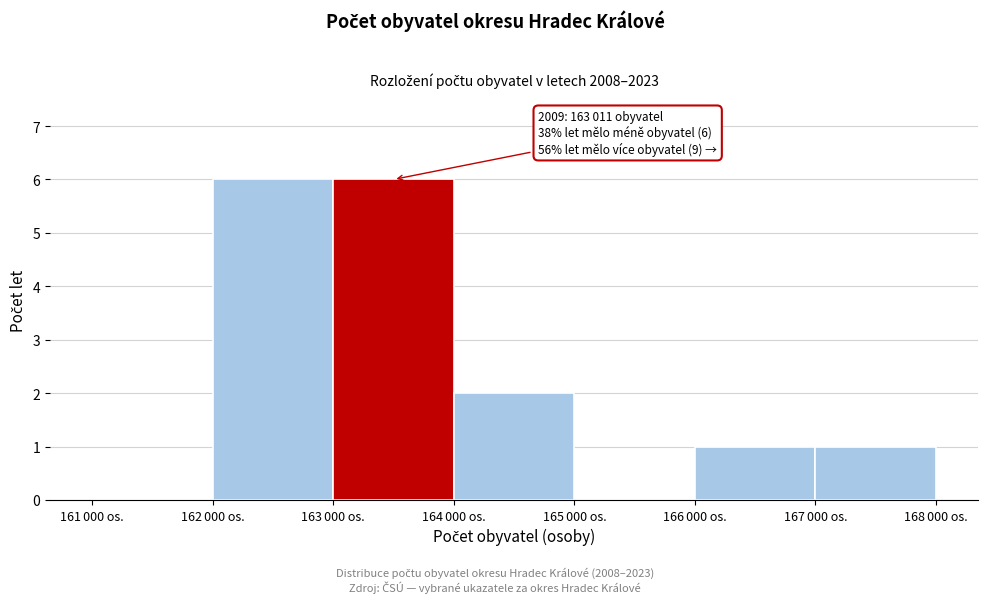

What is the sum of all values?

16